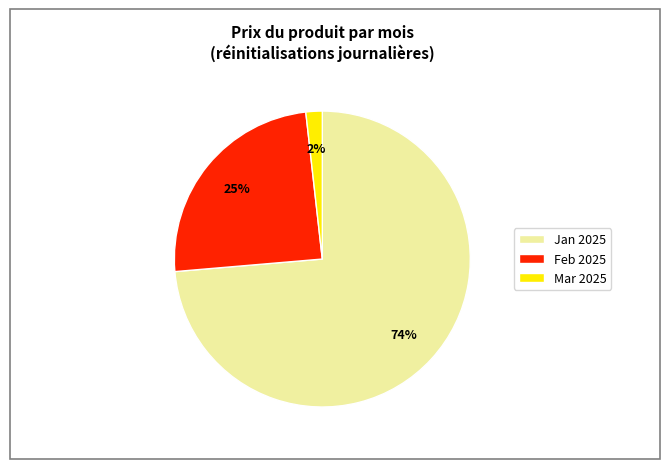

Is it true that Feb 2025 is 25% of the pie?

True